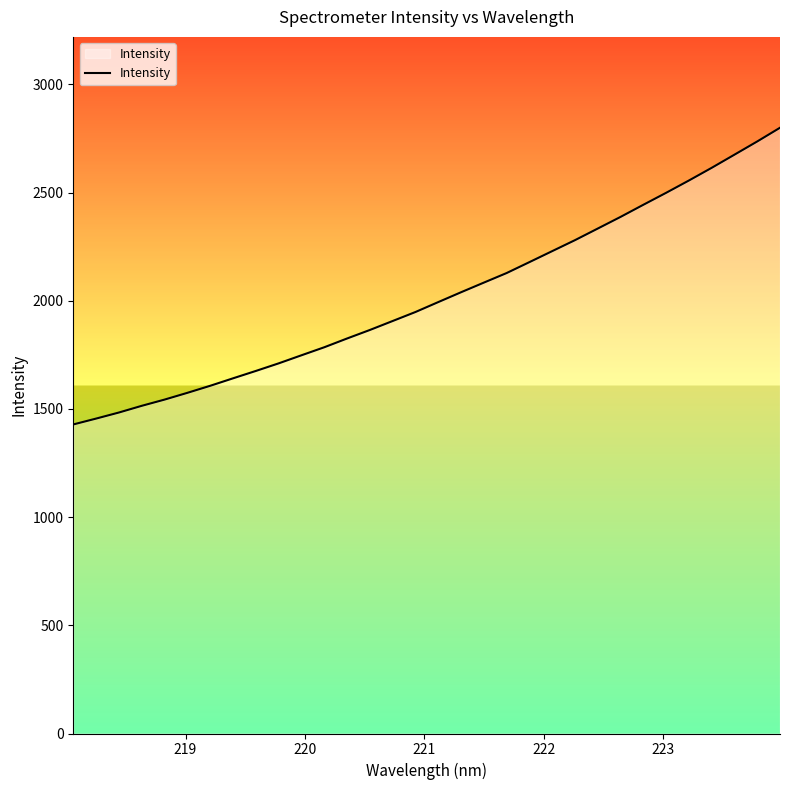

What is the difference between the maximum and minimum values?

1371.1